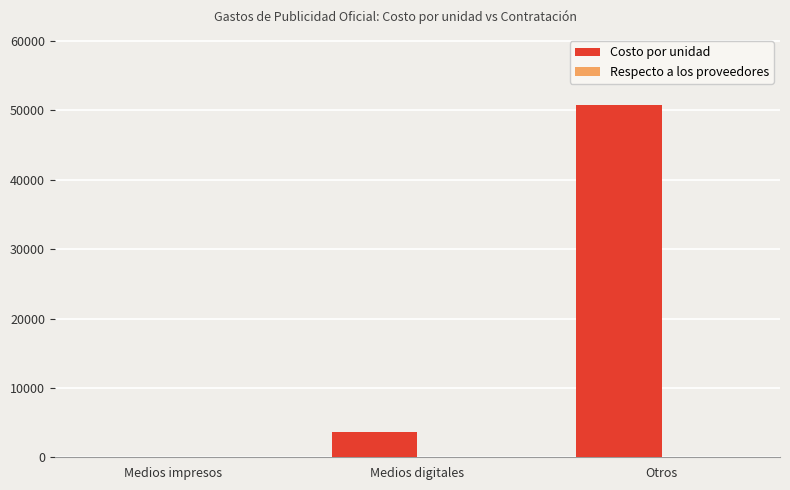

Where is Costo por unidad nearest to the value 25369?

Medios digitales